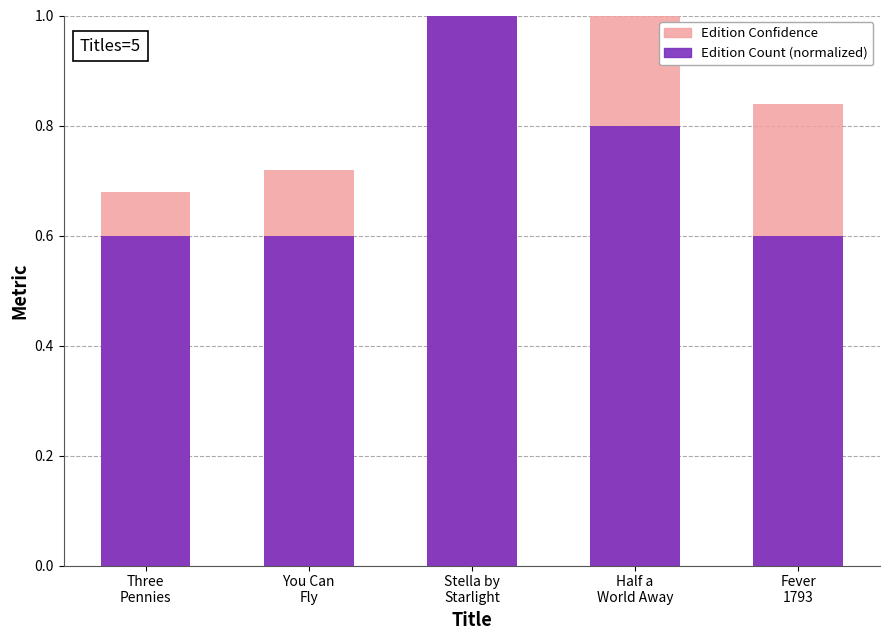

Reading left to right, transcribe all the data shown in this chart.

Edition Confidence: 0.7	0.7	1.0	1.0	0.8
Edition Count (normalized): 0.6	0.6	1.0	0.8	0.6